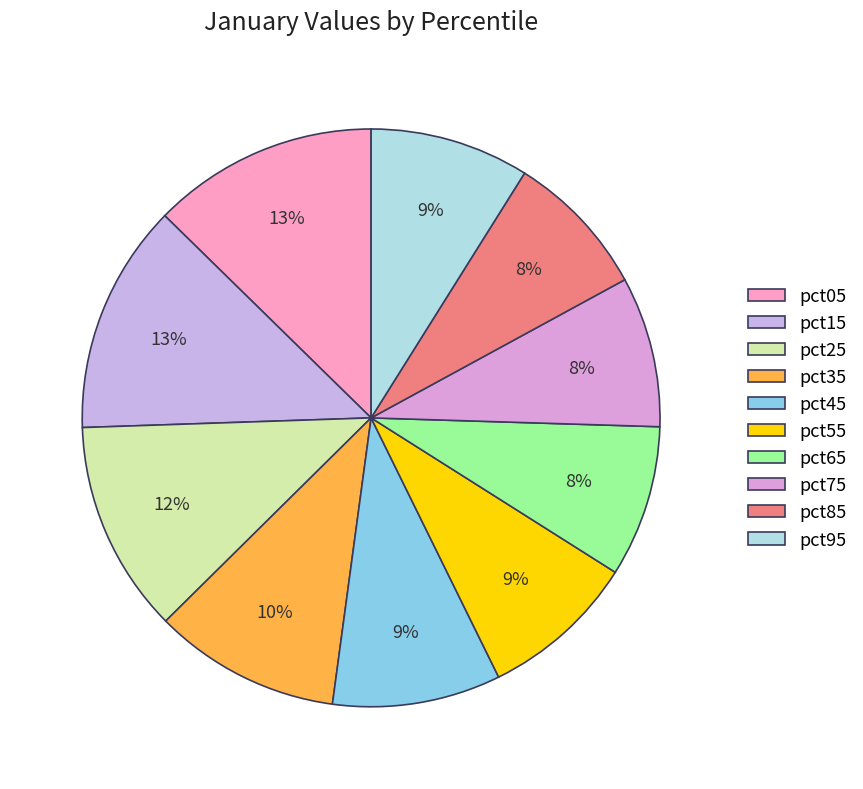

Which category has the smallest portion of the pie?

pct85